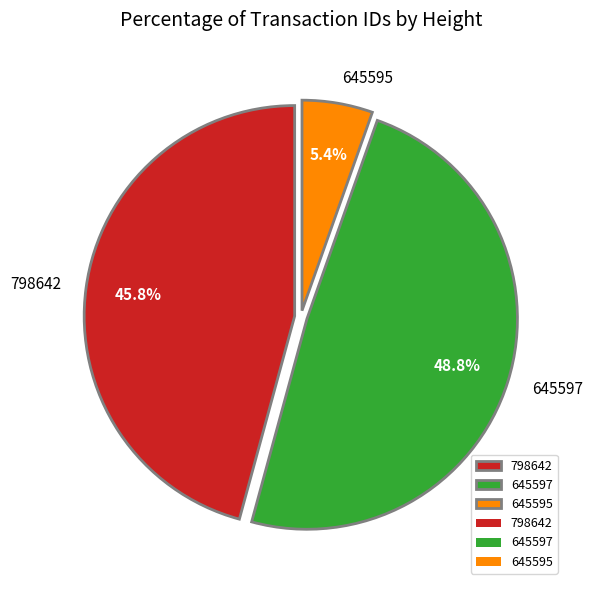

Which has a higher value, 645597 or 798642?

645597